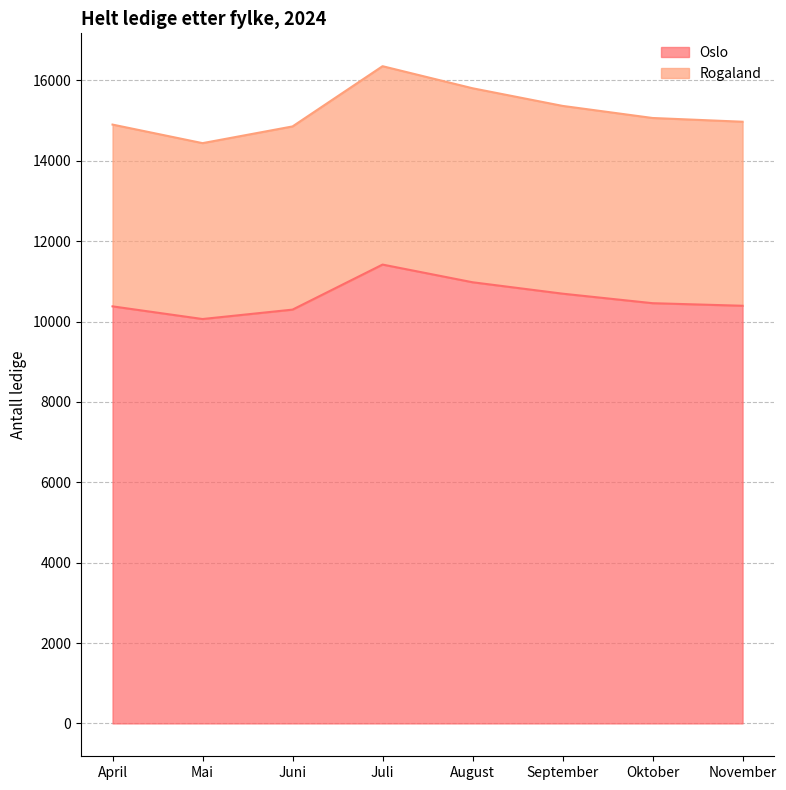

Count the number of data series in this chart.

2